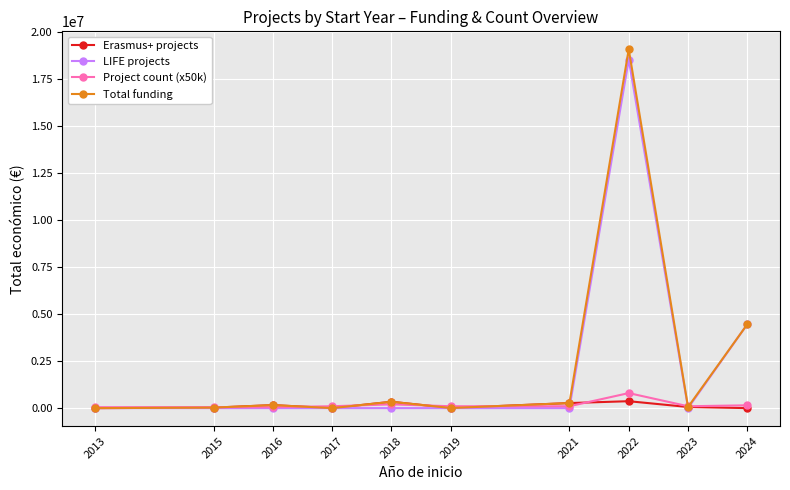

How many lines are shown in the chart?

4